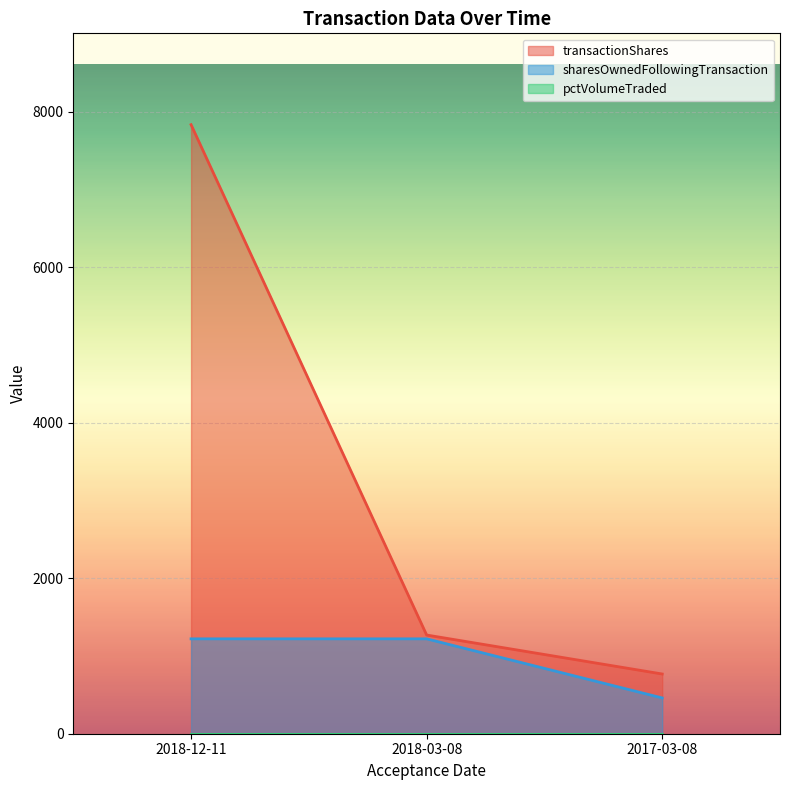

Does the chart display data point markers on the line(s)?

No